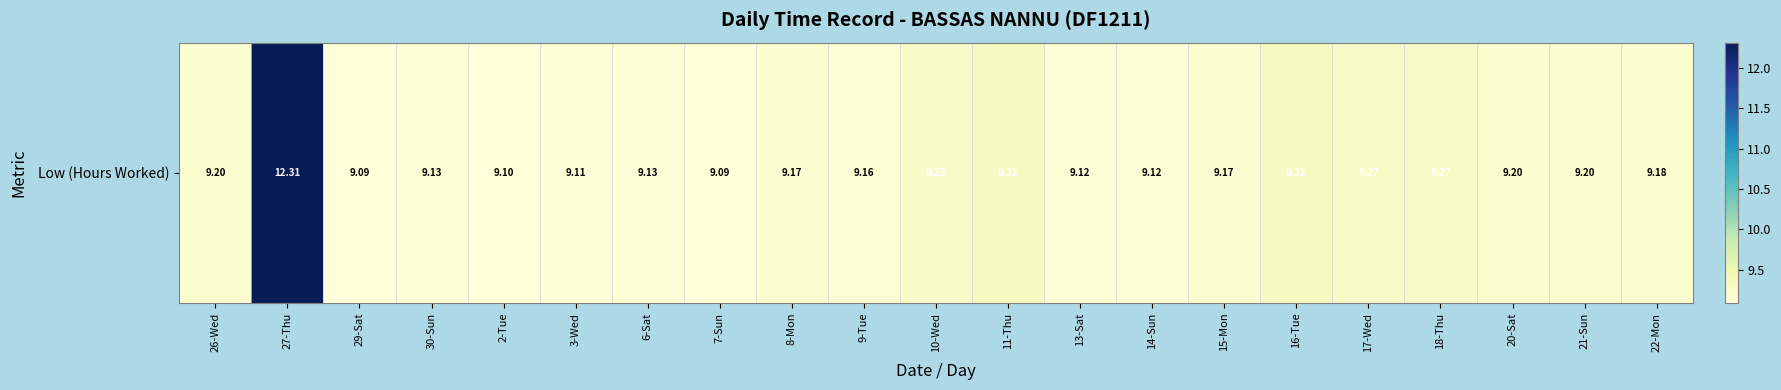

Rank the categories by value from highest to lowest.

27-Thu, 11-Thu, 16-Tue, 17-Wed, 18-Thu, 10-Wed, 26-Wed, 20-Sat, 21-Sun, 22-Mon, 8-Mon, 15-Mon, 9-Tue, 30-Sun, 6-Sat, 13-Sat, 14-Sun, 3-Wed, 2-Tue, 29-Sat, 7-Sun